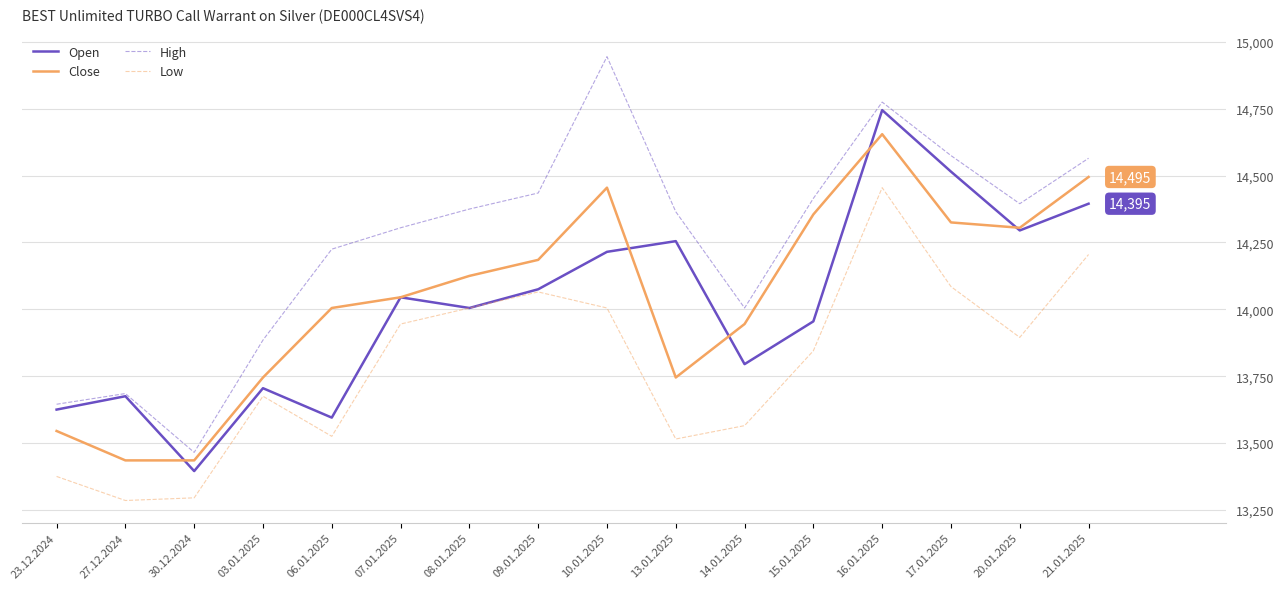

What is the maximum value for High?

14945